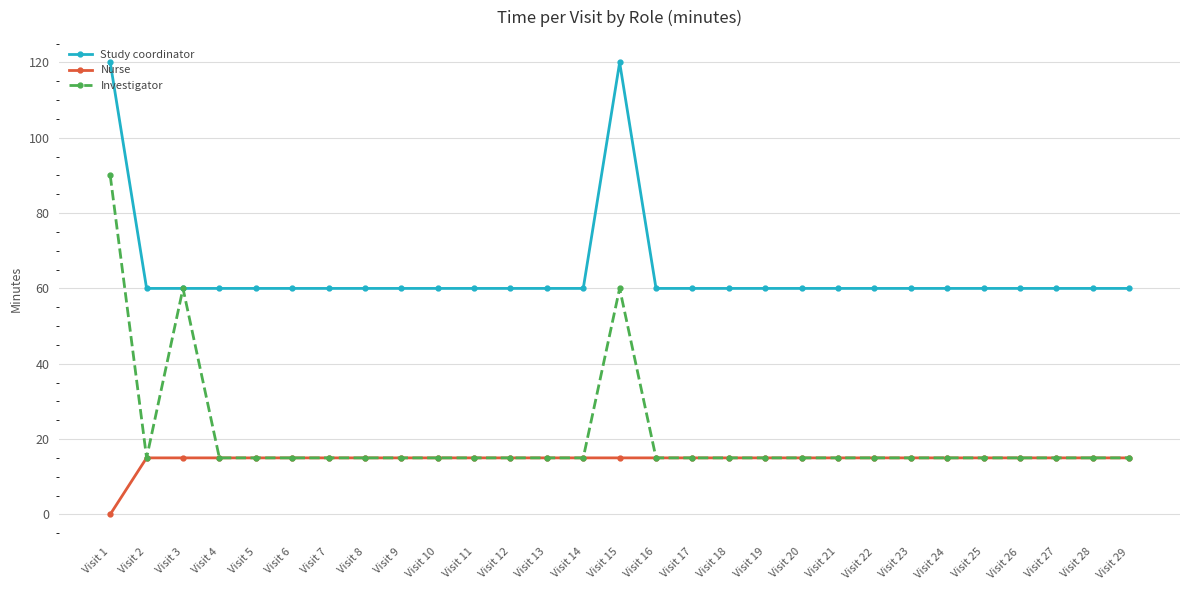

True or false: Nurse has a value of 15 at Visit 15.

True